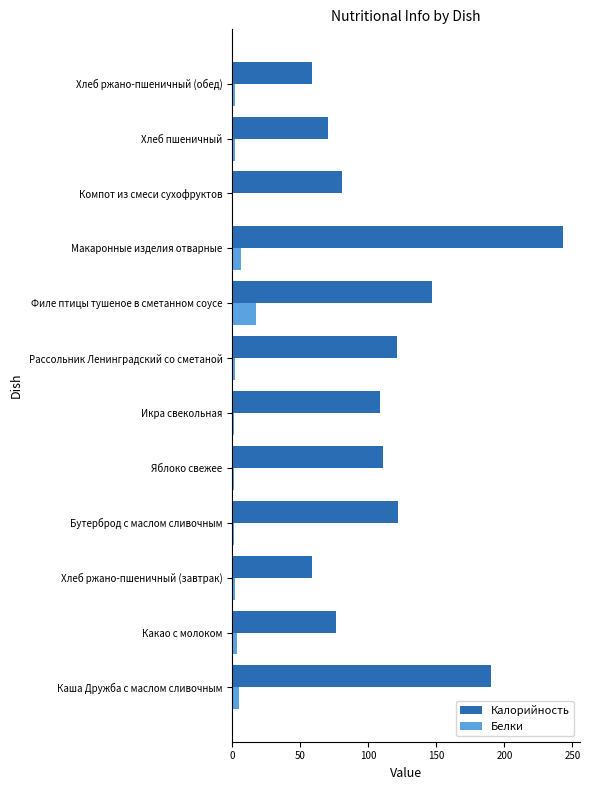

The value of Калорийность at Яблоко свежее is 25.3. True or false?

False